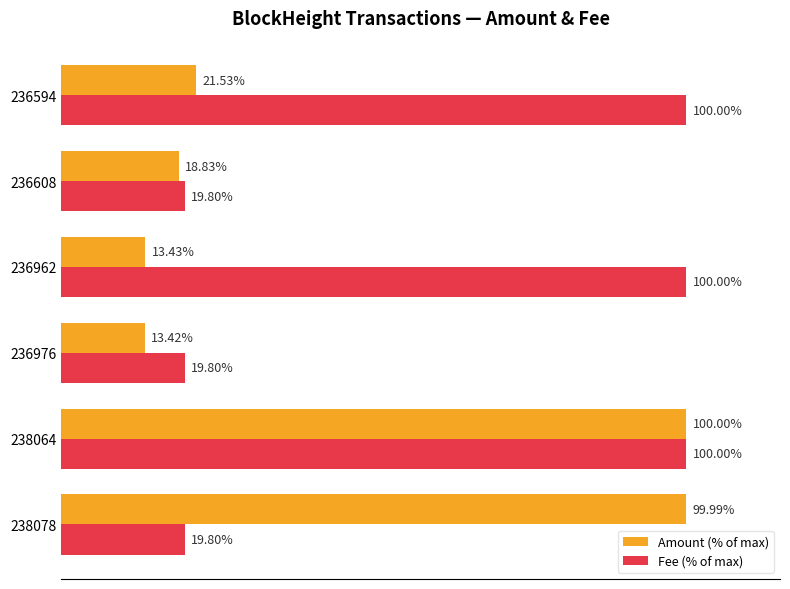

Which series has the widest spread of values?

Amount (% of max)